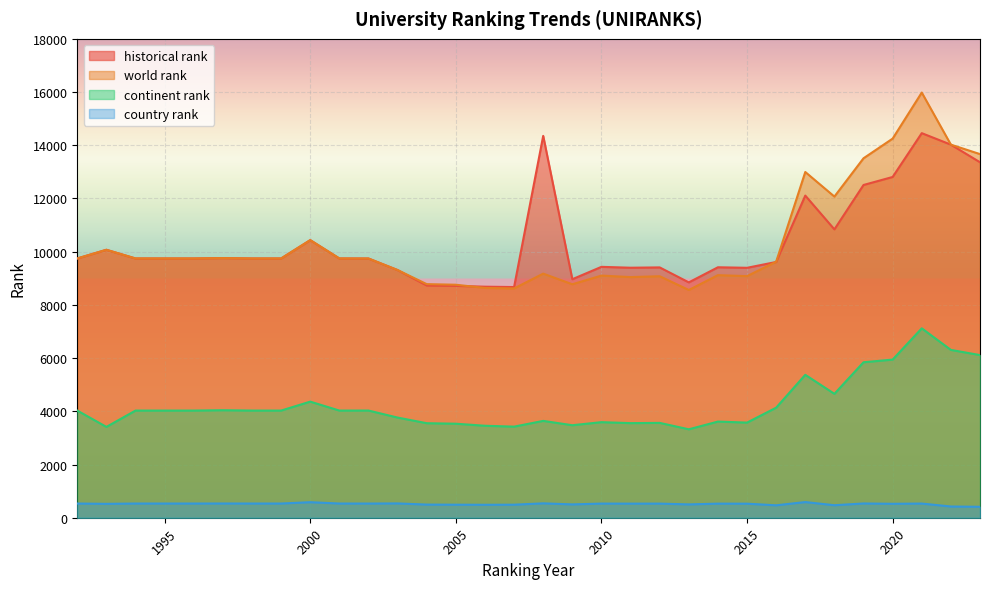

Is the value of historical rank at 2021 greater than the value of country rank at 2012?

Yes